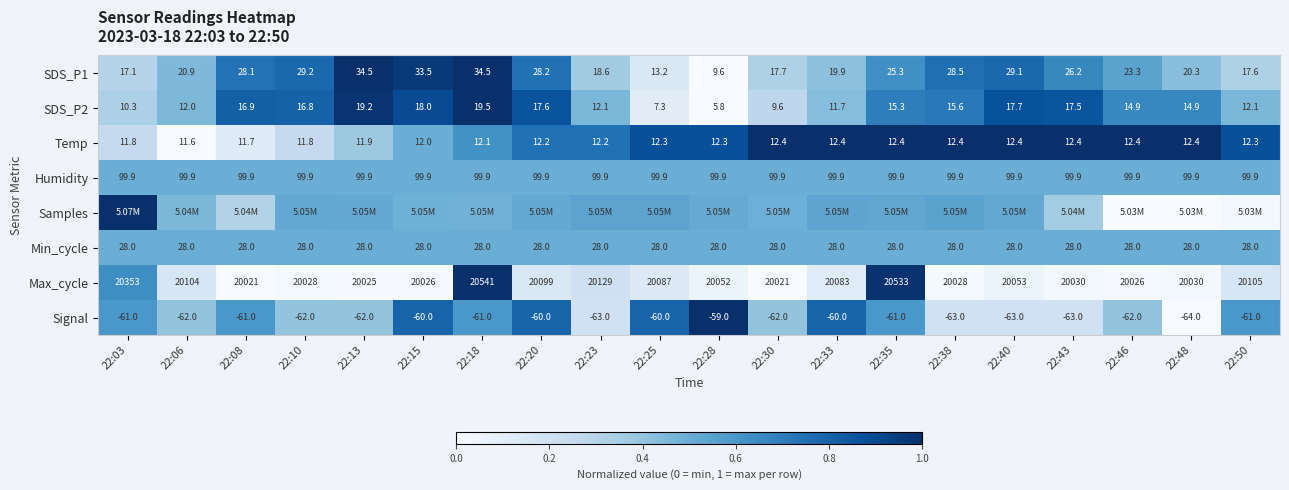

Is the value of Signal at 22:06 greater than the value of SDS_P2 at 22:38?

No